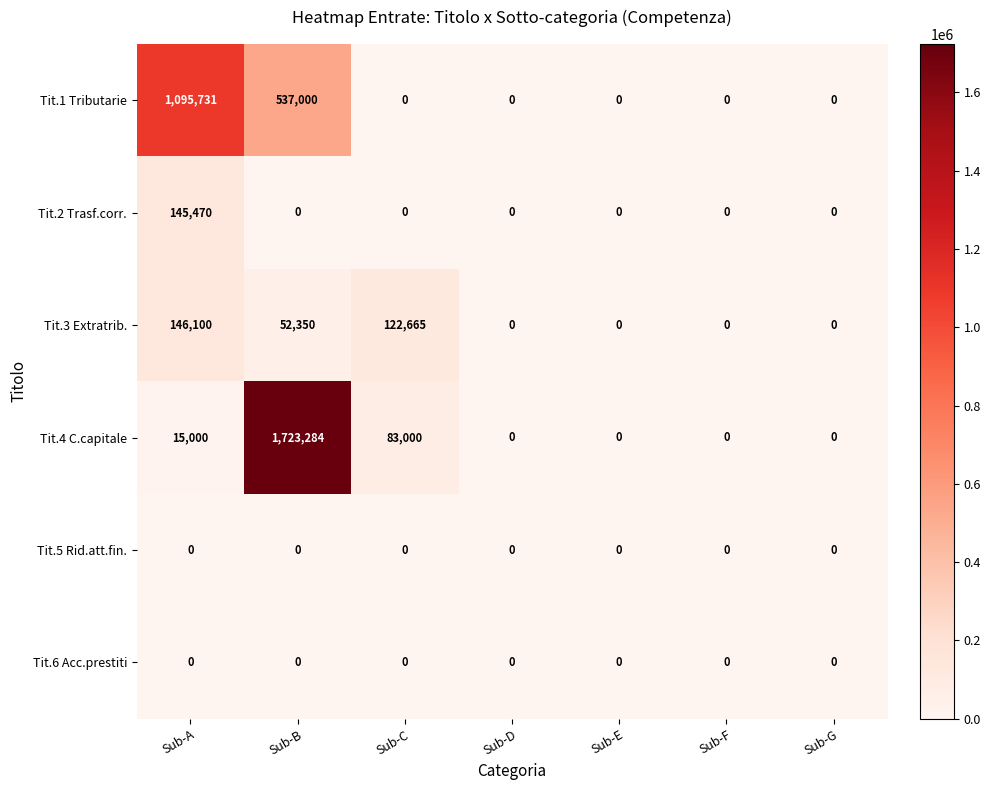

At which label is Tit.1 Tributarie closest to 547865?

Sub-B